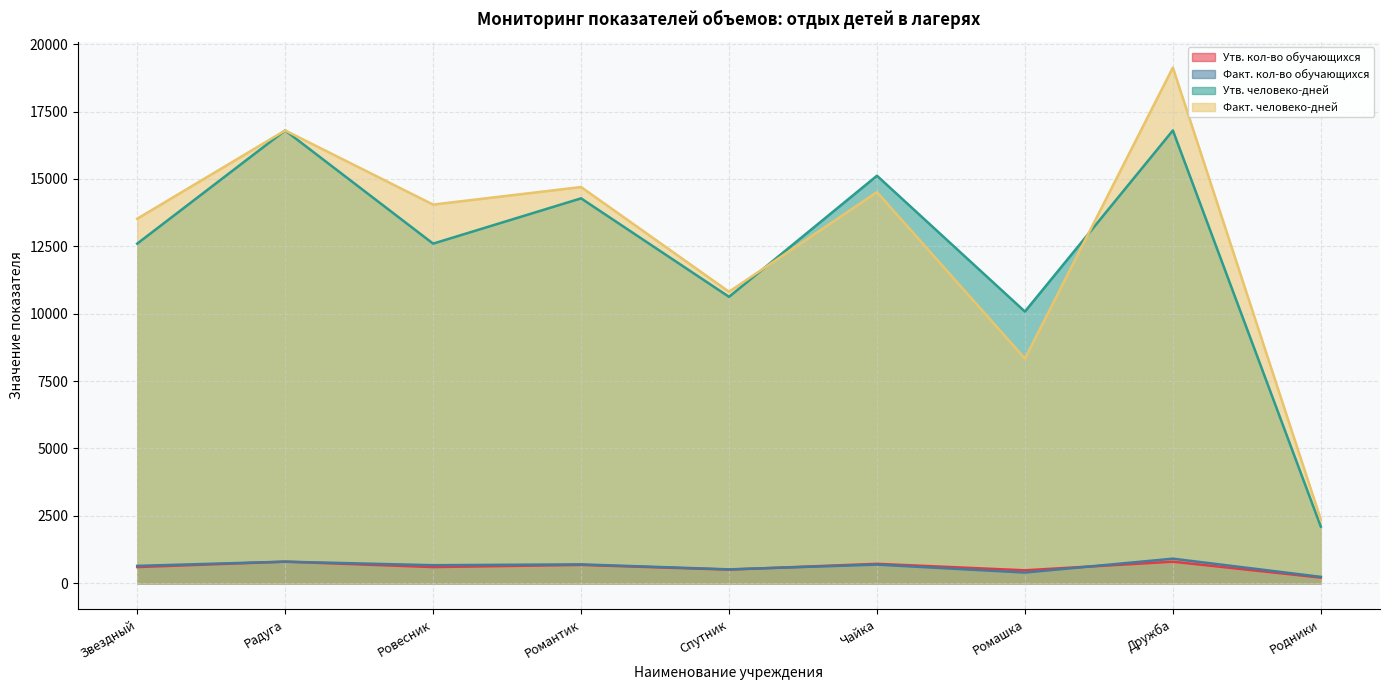

Which category has the highest value in the Утв. человеко-дней series?

Радуга